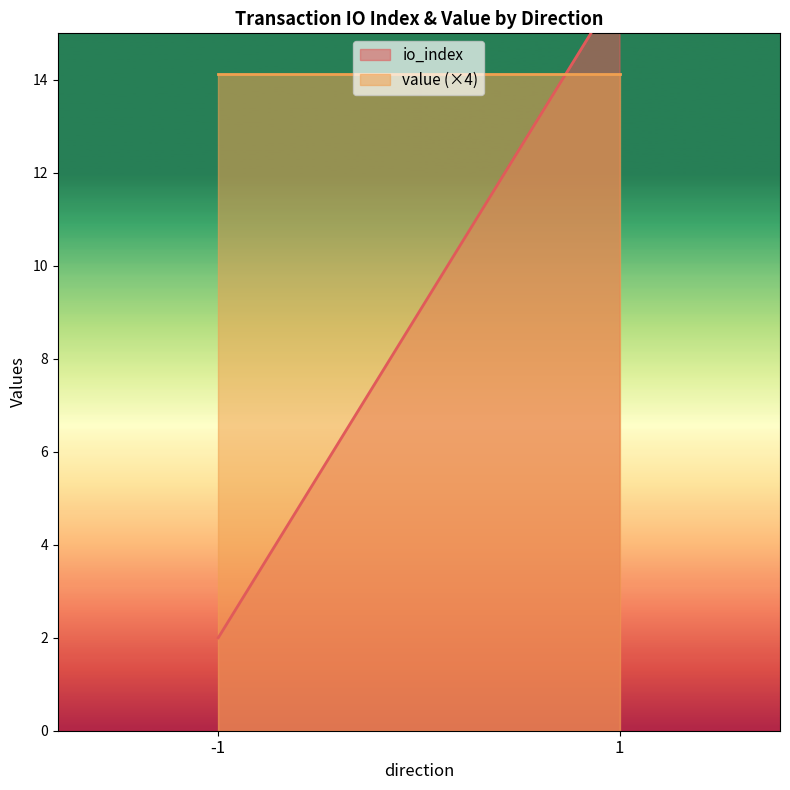

Which series has the largest range (max minus min)?

io_index